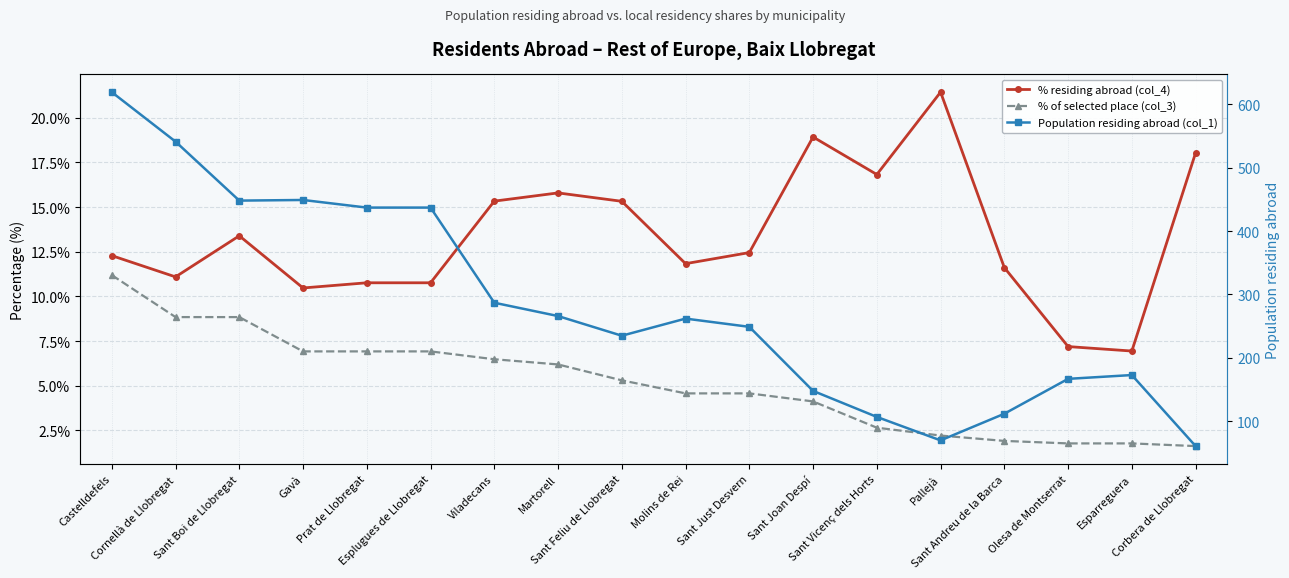

The value of % of selected place (col_3) at Sant Boi de Llobregat is 8.8. True or false?

True